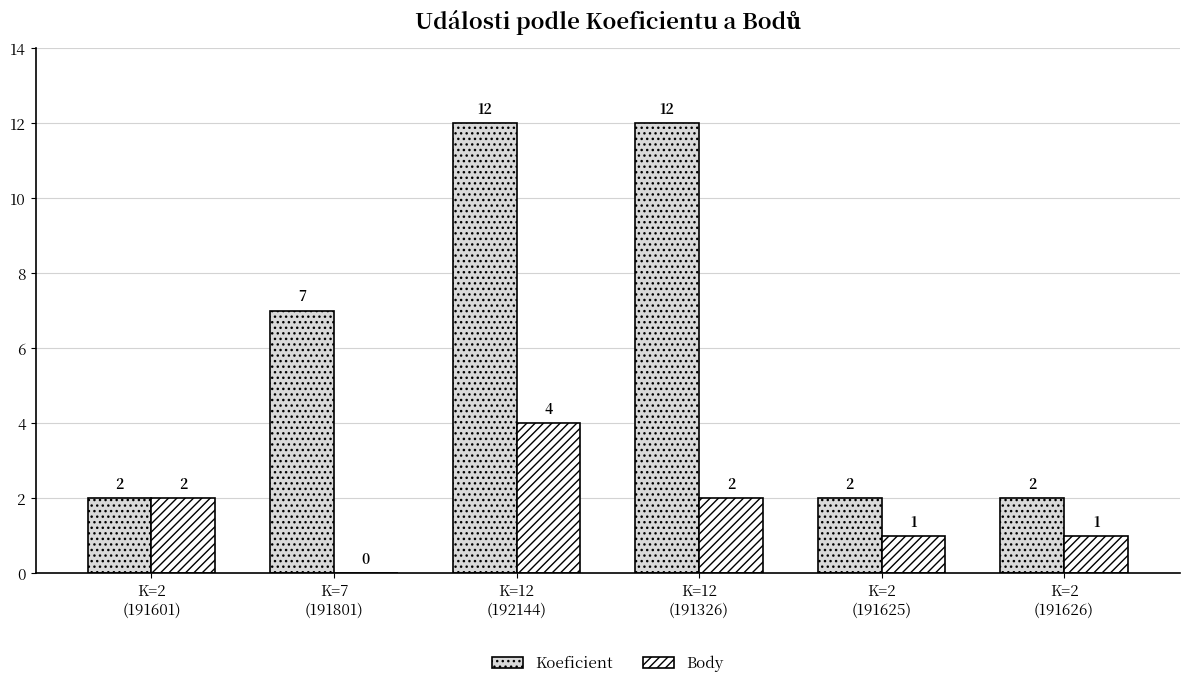

Are the bars grouped side by side (vs. stacked)?

Yes